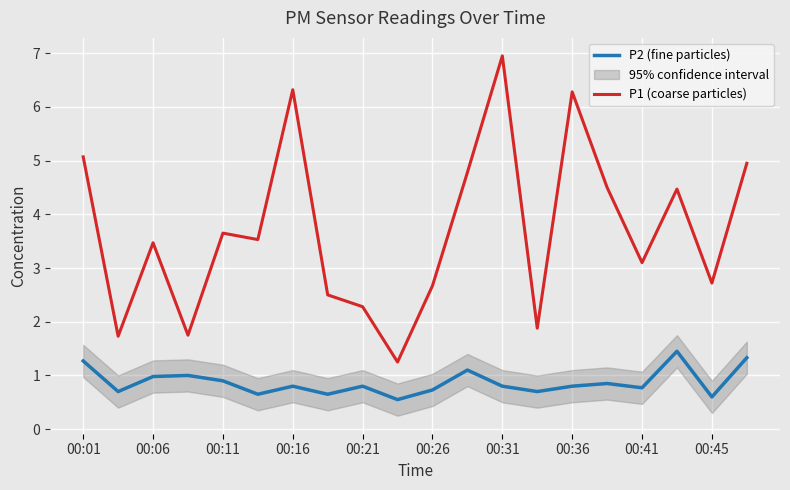

True or false: P2 (fine particles) and P1 (coarse particles) cross at least once.

False